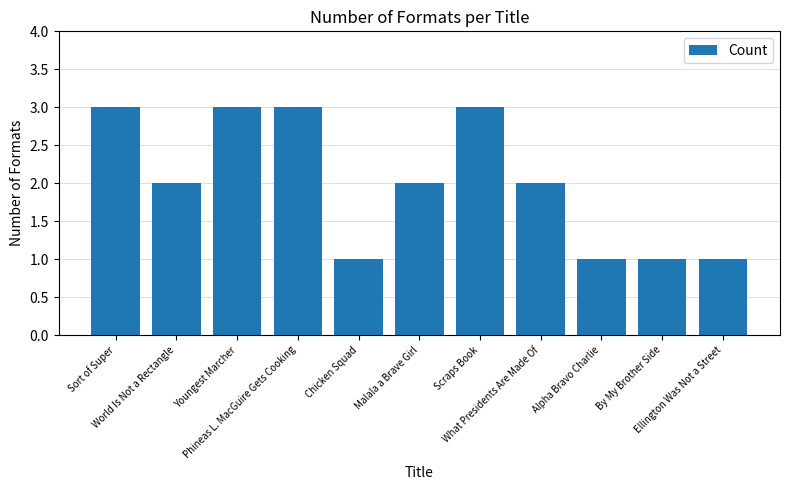

What is the value of the 11th bar from the left?

1